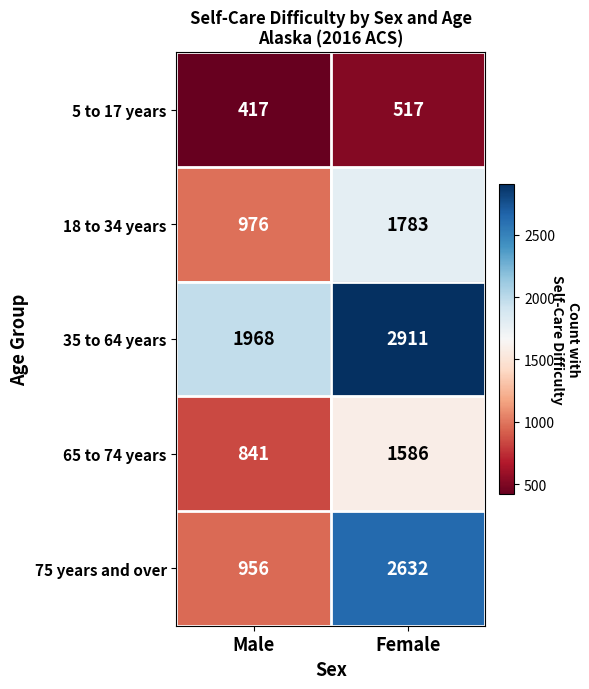

The 75 years and over series shows 956 at Male. True or false?

True